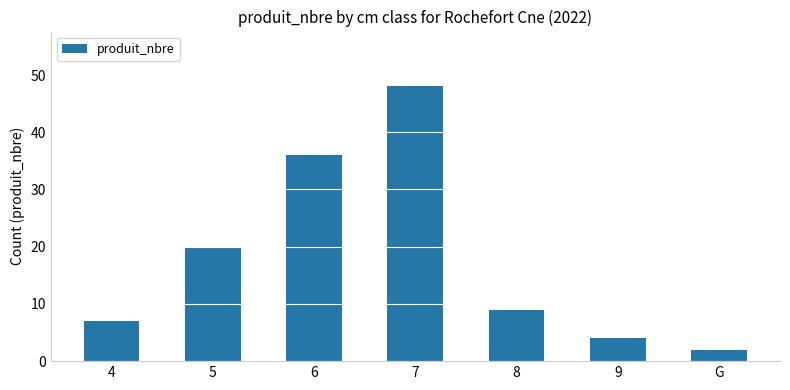

Reading left to right, list all the values displayed in this chart.

4=7	5=20	6=36	7=48	8=9	9=4	G=2